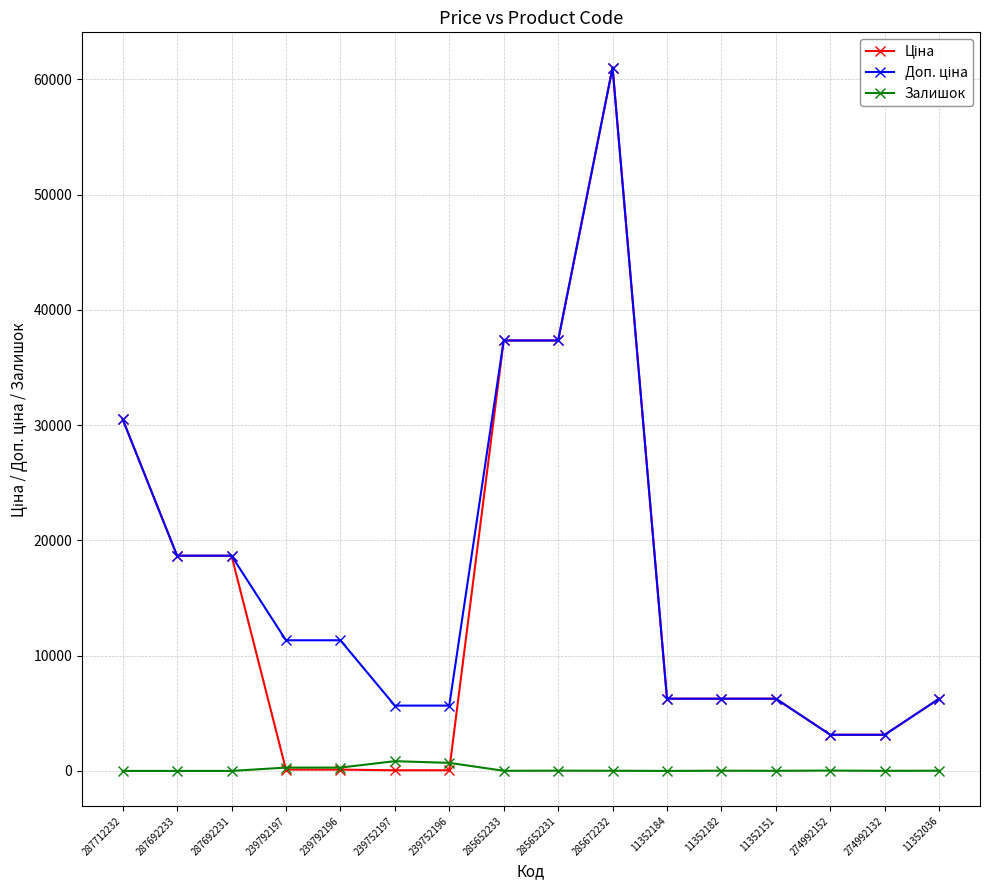

True or false: Залишок has more than 0 points higher than both neighbors.

True